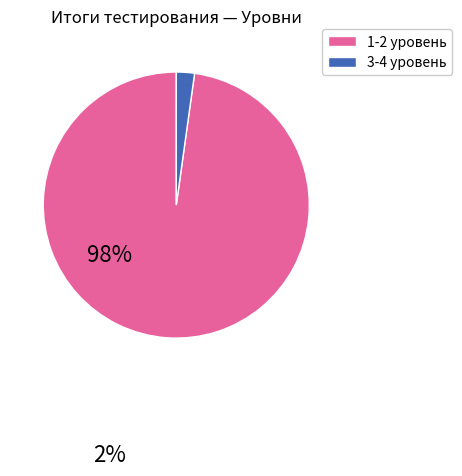

Between 3-4 уровень and 1-2 уровень, which is larger?

1-2 уровень